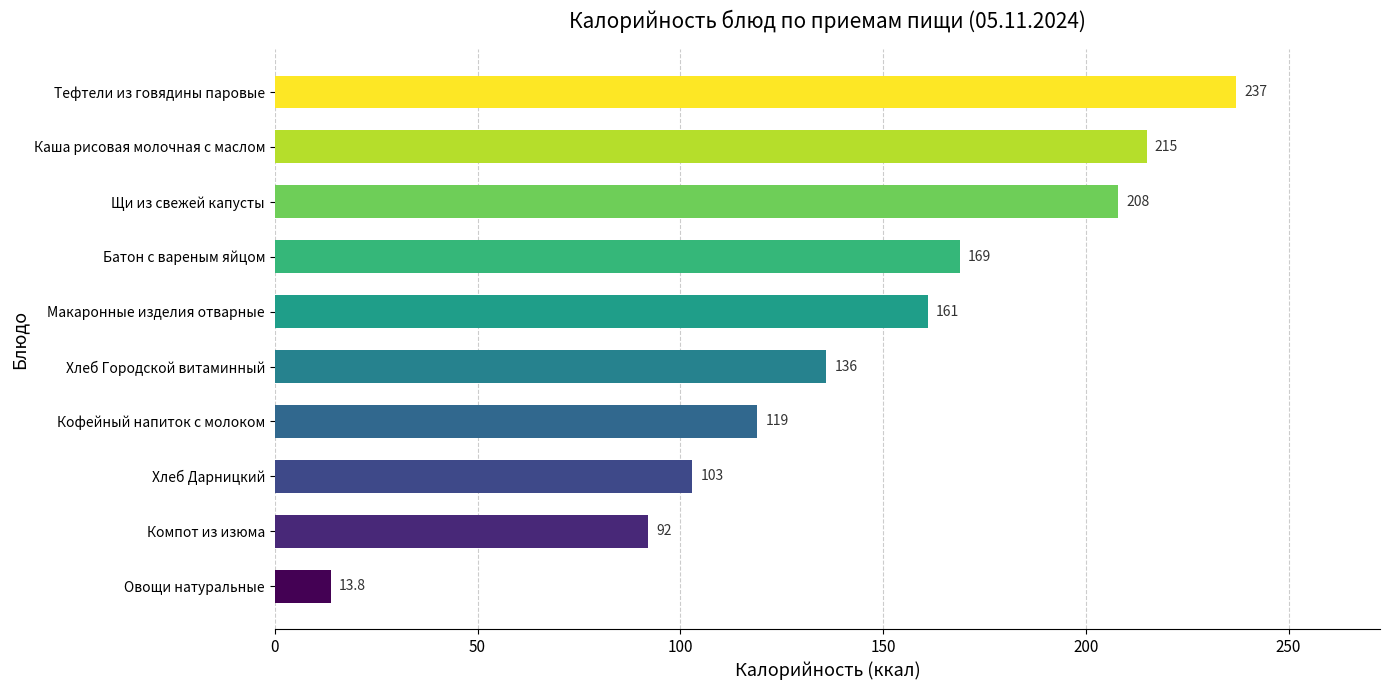

How many bars are there in total?

10